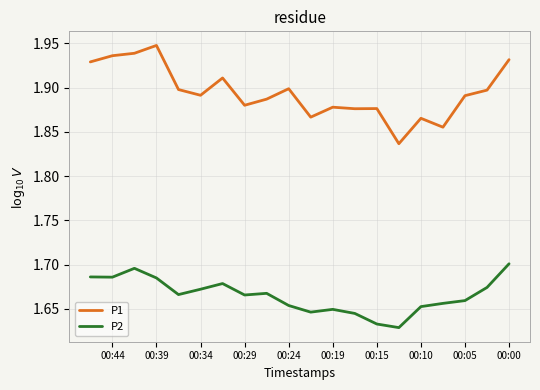

Does the chart display data point markers on the line(s)?

No